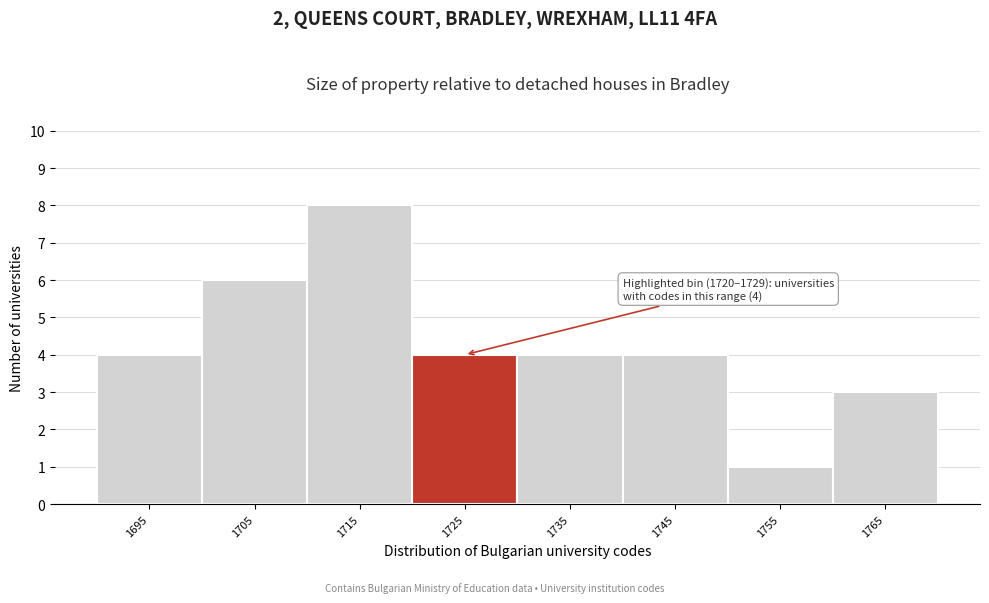

Reading right to left, what are all the values shown in this chart?

1765=3	1755=1	1745=4	1735=4	1725=4	1715=8	1705=6	1695=4